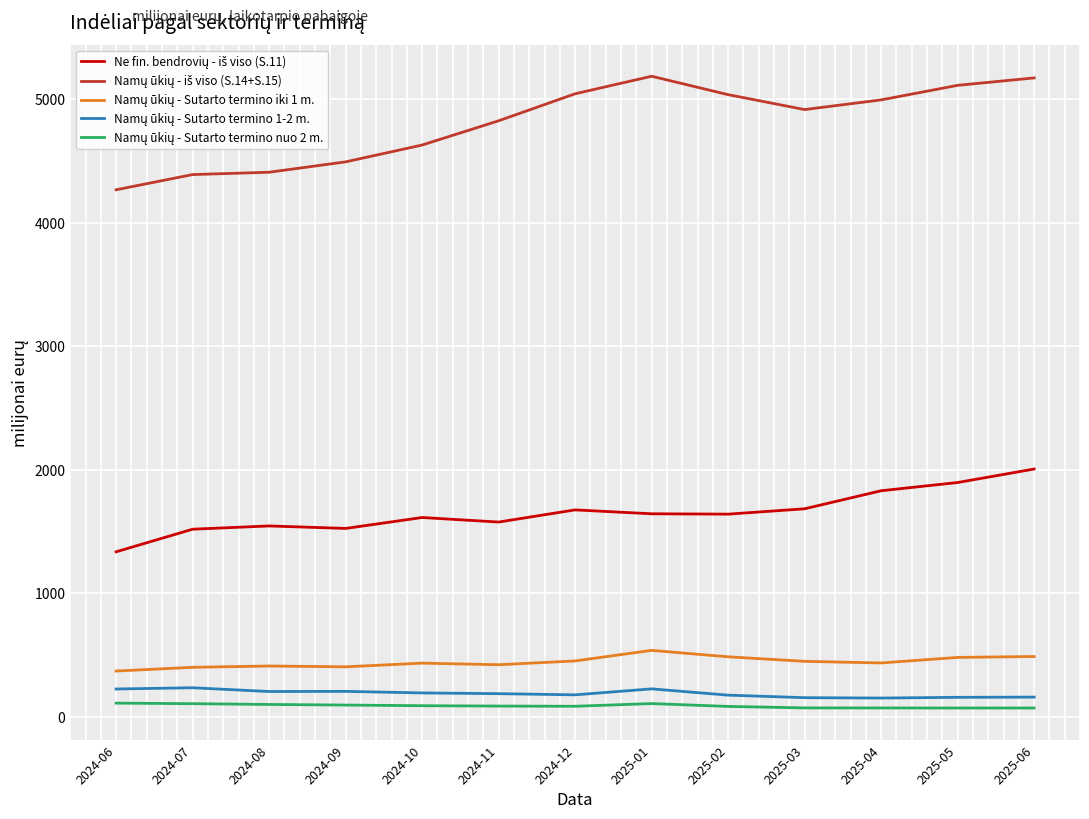

What is the maximum value shown in the chart?

5186.3